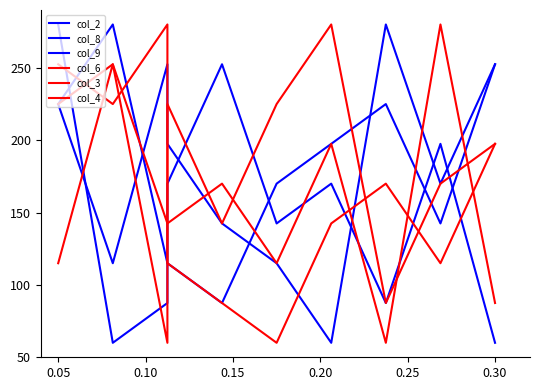

What is the sum of all col_6 values?

1645.0